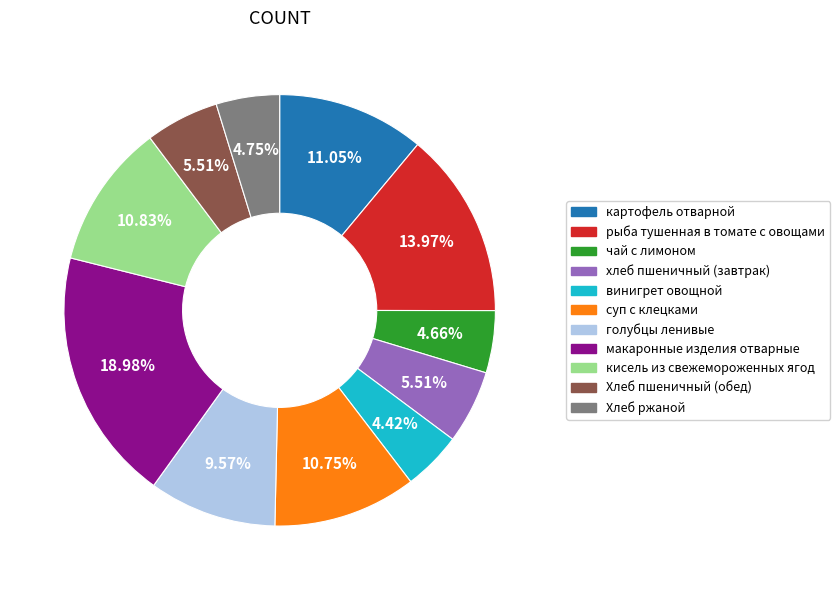

Which has a higher value, чай с лимоном or картофель отварной?

картофель отварной